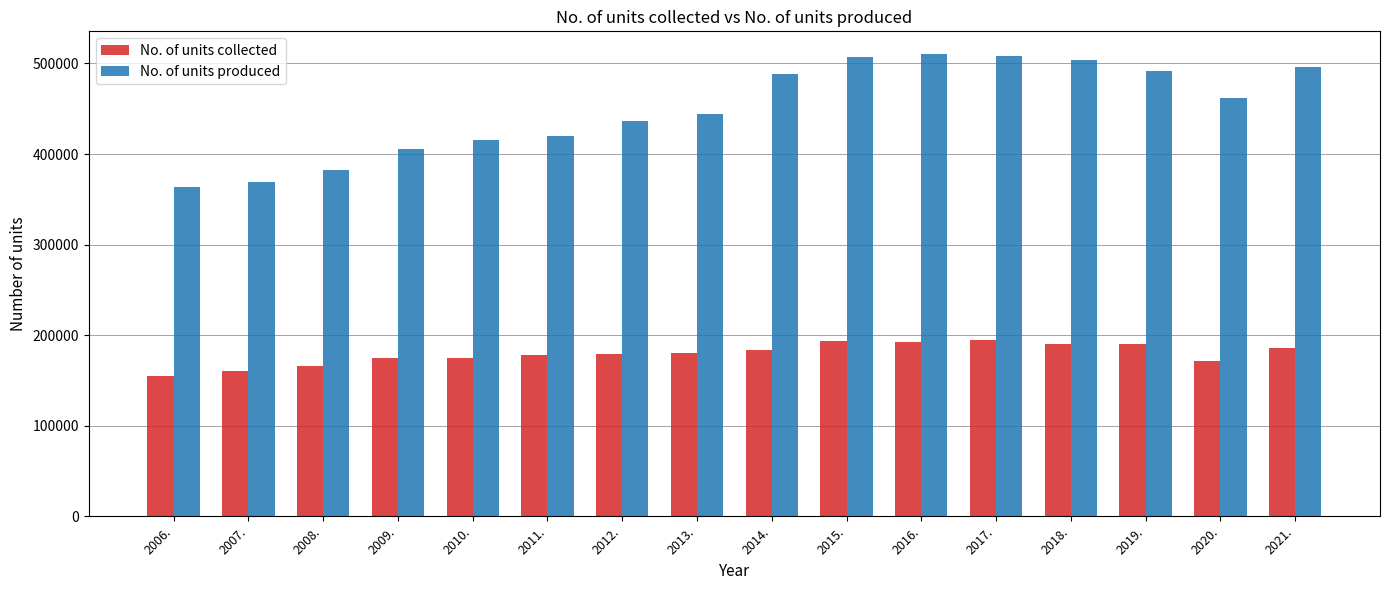

Which series has the largest range (max minus min)?

No. of units produced